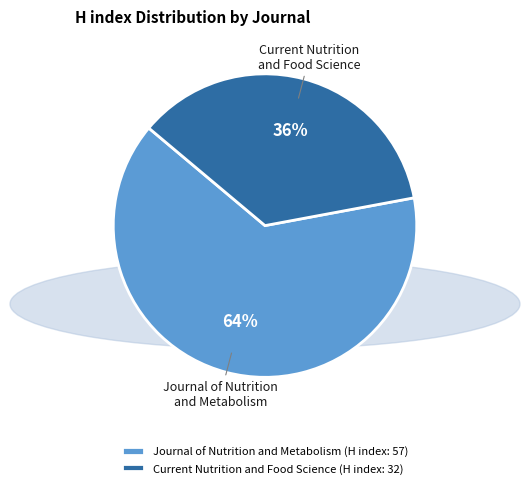

Combined, do Current Nutrition and Food Science and Journal of Nutrition and Metabolism account for over 50%?

Yes